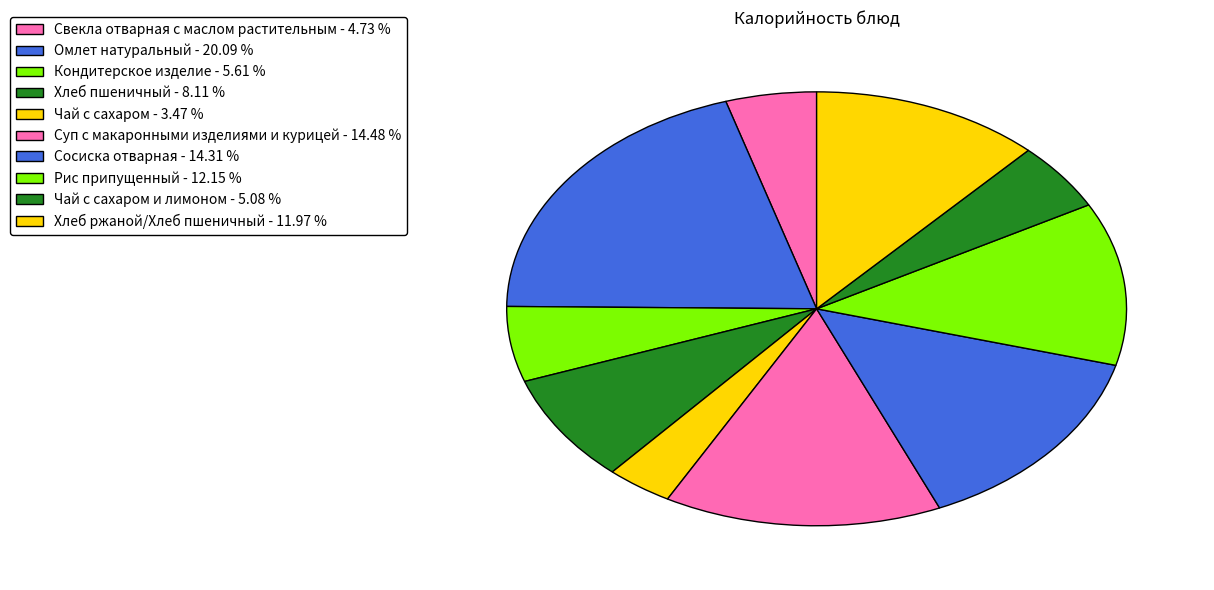

Which slice is the largest?

Омлет натуральный - 20.09 %